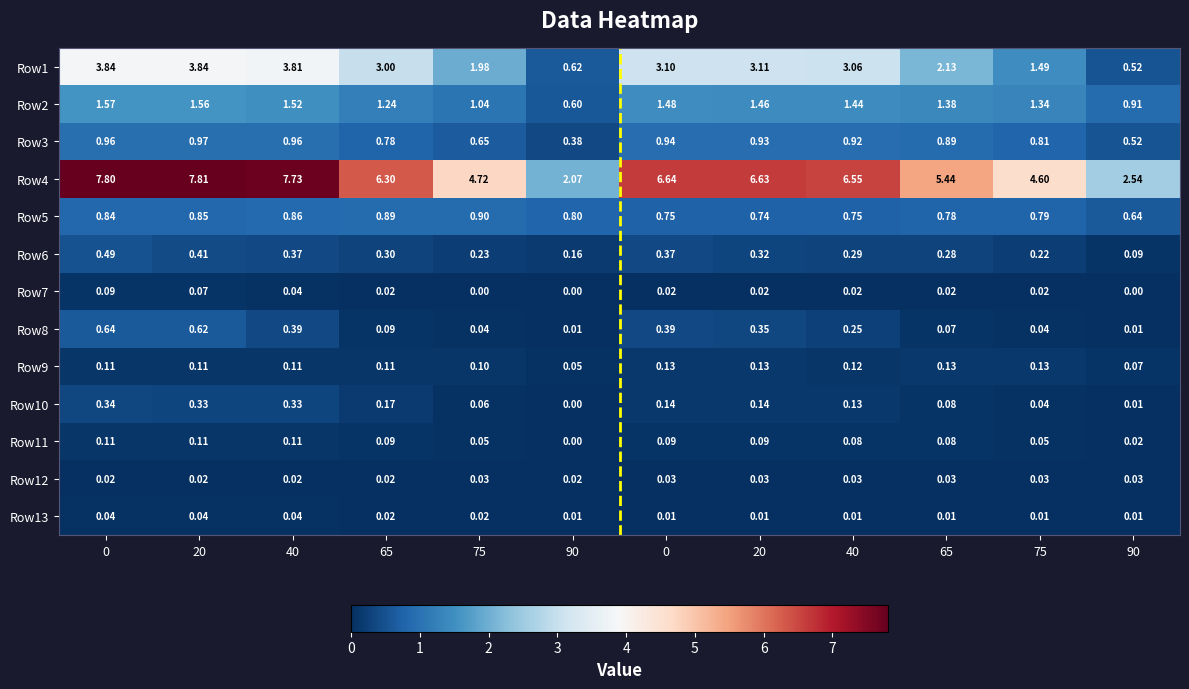

How many data points does each series have?

12